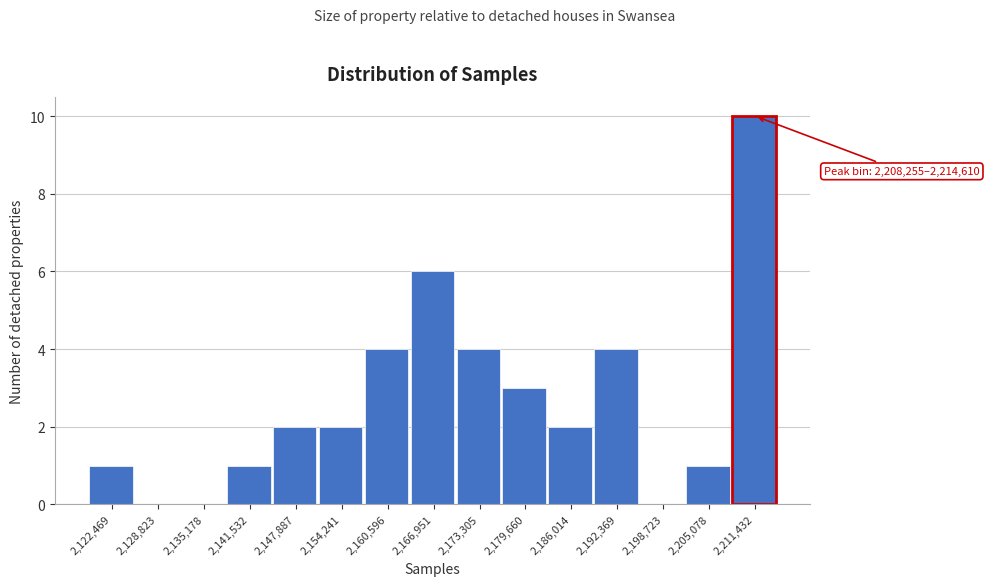

Over which range of the x-axis is the bar tallest?

2208000 to 2215000